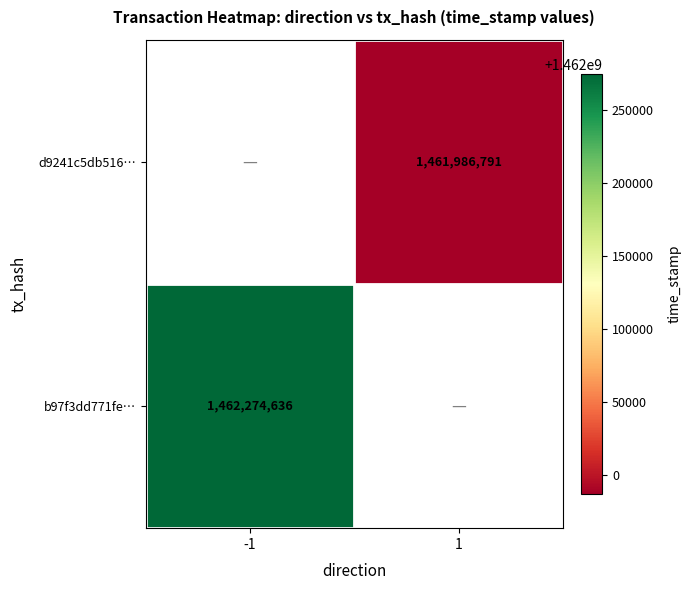

Is it true that b97f3dd771fe… equals 1462274636 at -1?

True